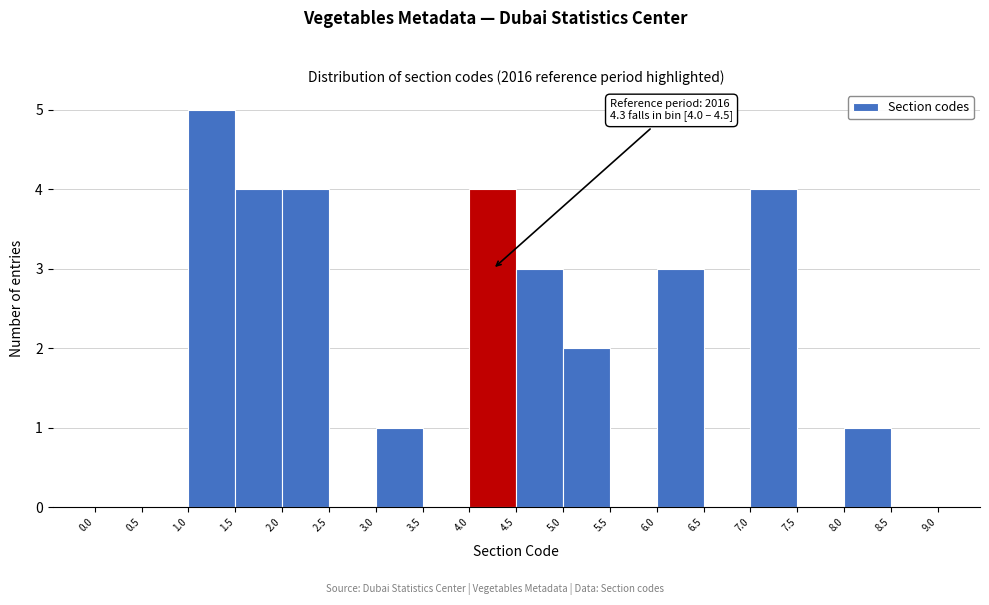

Over which range of the x-axis is the bar tallest?

1.0 to 1.5